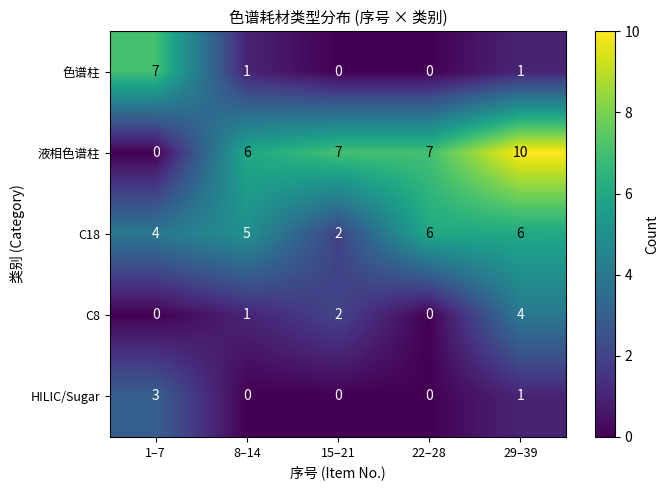

Reading left to right, transcribe all the data shown in this chart.

色谱柱: 1–7=7	8–14=1	15–21=0	22–28=0	29–39=1
液相色谱柱: 1–7=0	8–14=6	15–21=7	22–28=7	29–39=10
C18: 1–7=4	8–14=5	15–21=2	22–28=6	29–39=6
C8: 1–7=0	8–14=1	15–21=2	22–28=0	29–39=4
HILIC/Sugar: 1–7=3	8–14=0	15–21=0	22–28=0	29–39=1